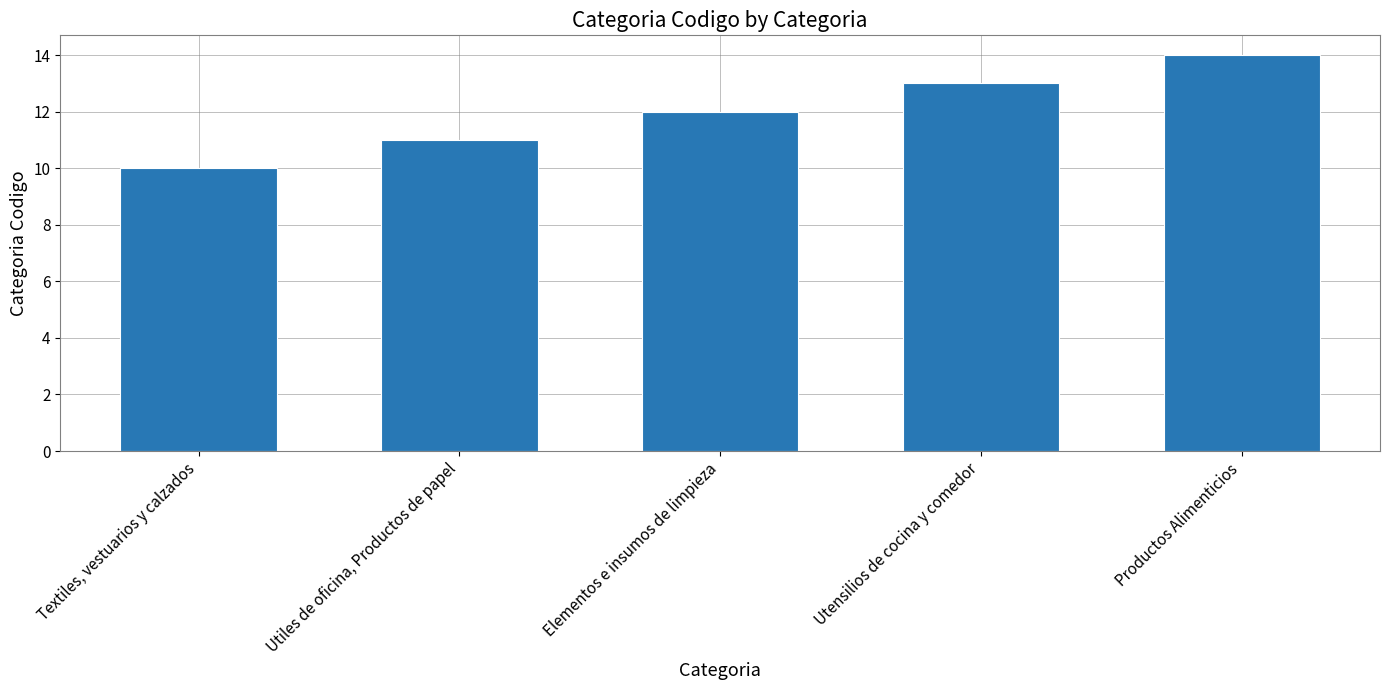

How many values are between 11 and 13?

3